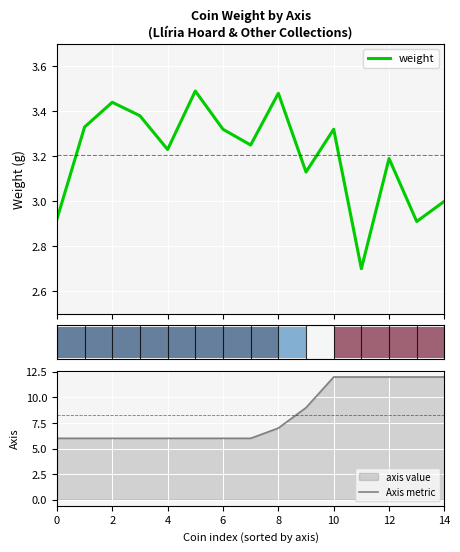

What is the difference between the second highest and second lowest values in the weight series?

0.6